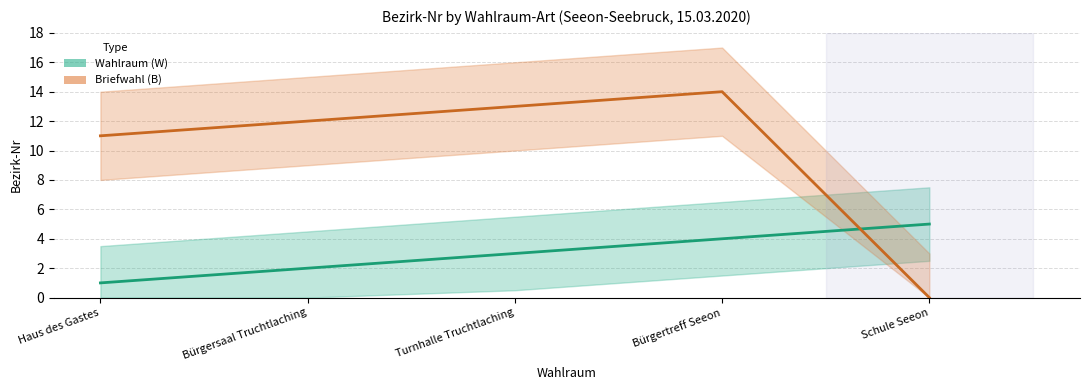

Reading left to right, extract all data points from this chart.

Wahlraum (W): Haus des Gastes=1	Bürgersaal Truchtlaching=2	Turnhalle Truchtlaching=3	Bürgertreff Seeon=4	Schule Seeon=5
Briefwahl (B): Haus des Gastes=11	Bürgersaal Truchtlaching=12	Turnhalle Truchtlaching=13	Bürgertreff Seeon=14	Schule Seeon=0